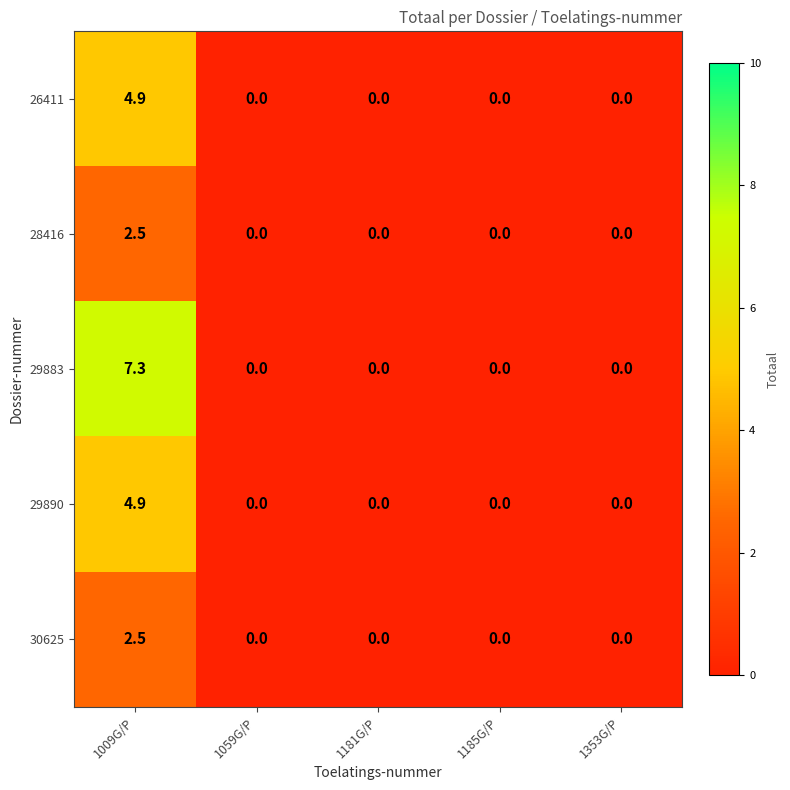

How many 28416 values are between 0 and 1?

4